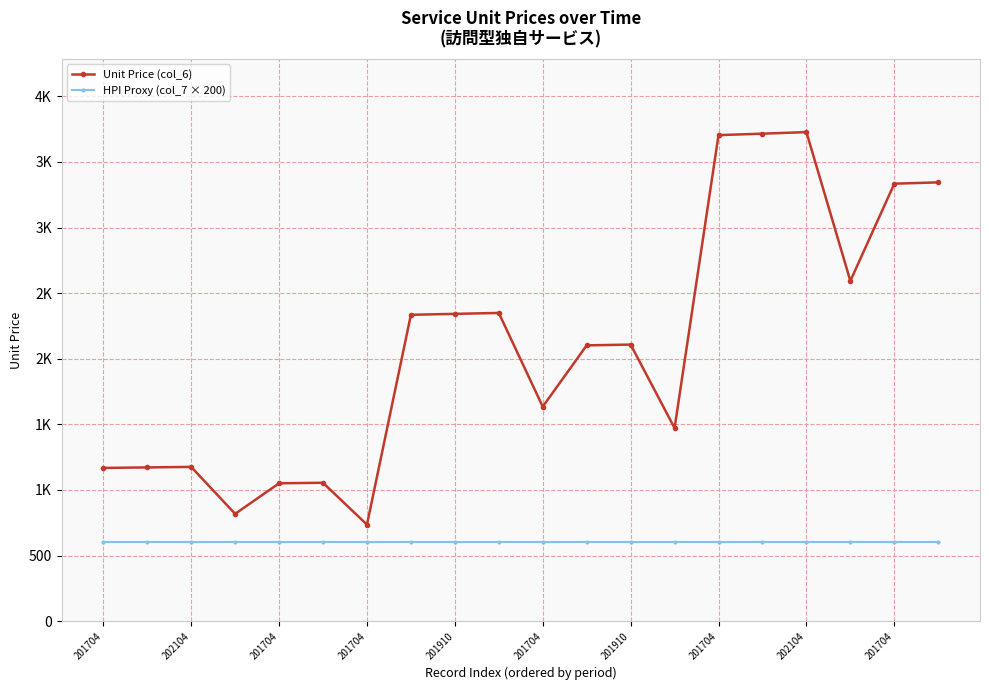

What are all the series names shown in the legend?

Unit Price (col_6), HPI Proxy (col_7 × 200)